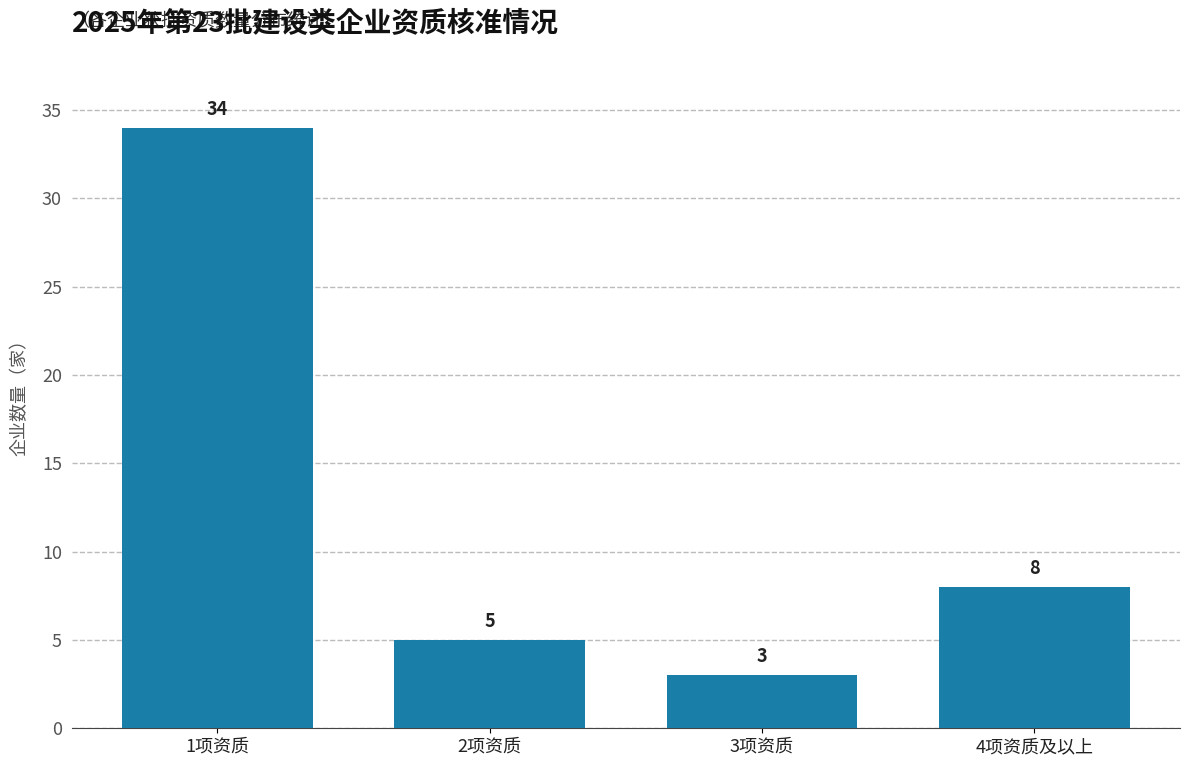

Reading left to right, extract all data points from this chart.

34	5	3	8